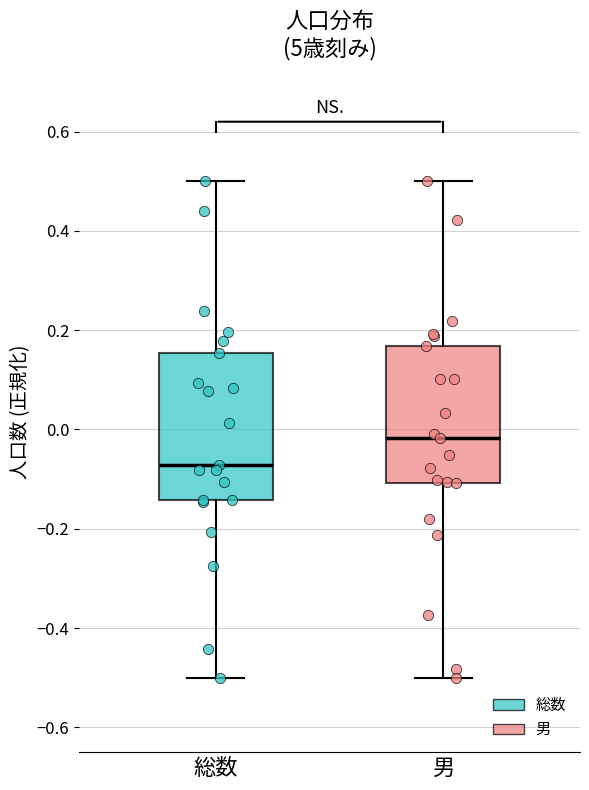

Reading left to right, transcribe this box plot: for each box, give where its median line is, the range the box spans, and where its two whiskers end, as read against the y-axis. The values are not printed on the chart, so give them approximately, as read against the axis.

総数: median -0.08, box -0.14 to 0.16, whiskers -0.50 to 0.50
男: median -0.02, box -0.10 to 0.16, whiskers -0.50 to 0.50